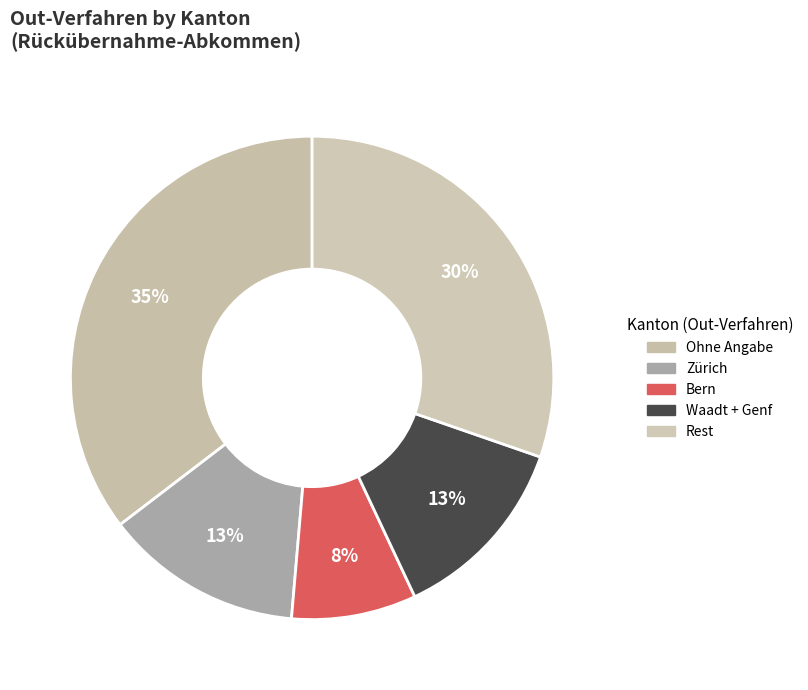

Which slice is the largest?

Ohne Angabe